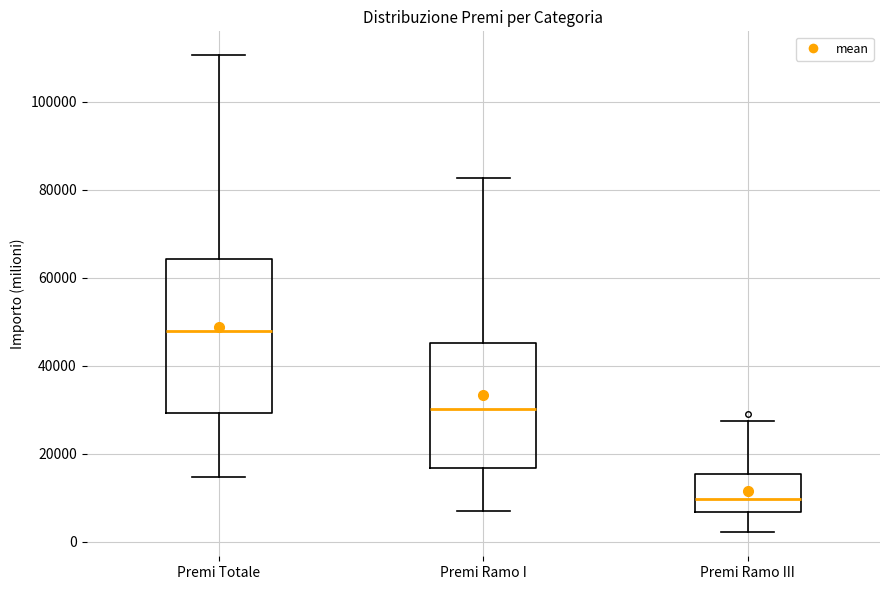

Where is the lower edge of the box for Premi Ramo I on the y-axis? The values are not printed on the chart, so give them approximately, as read against the axis.

16000